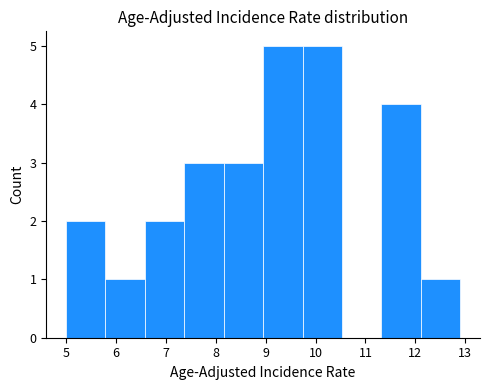

How tall is the bar that spans 11.32 to 12.11 on the x-axis? Neither the bar edges nor the heights are printed on the chart, so give them approximately, as read against the axes.

4